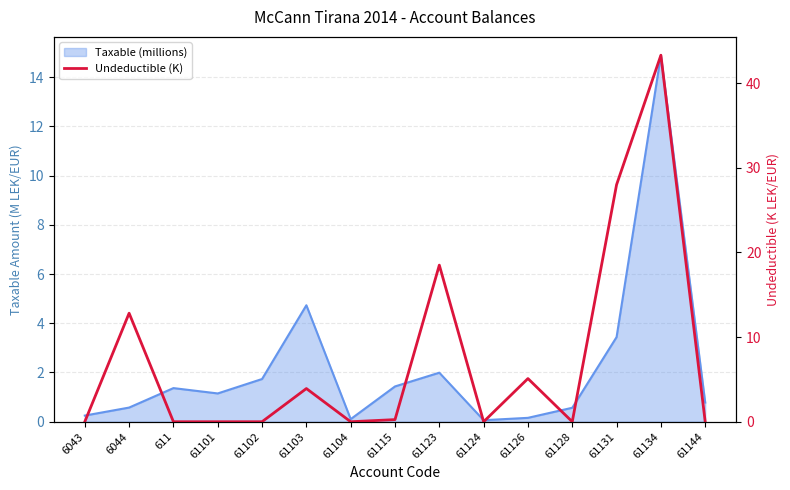

Which label corresponds to the smallest value in the chart?

6043